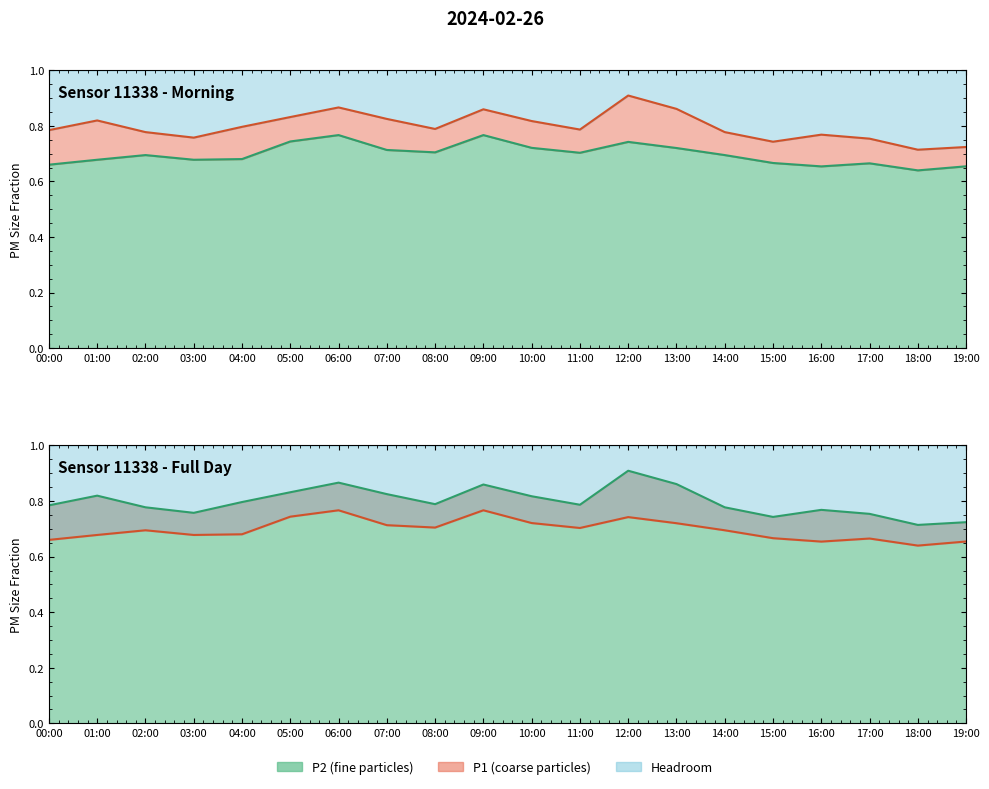

Which series has the largest total across all categories?

P1